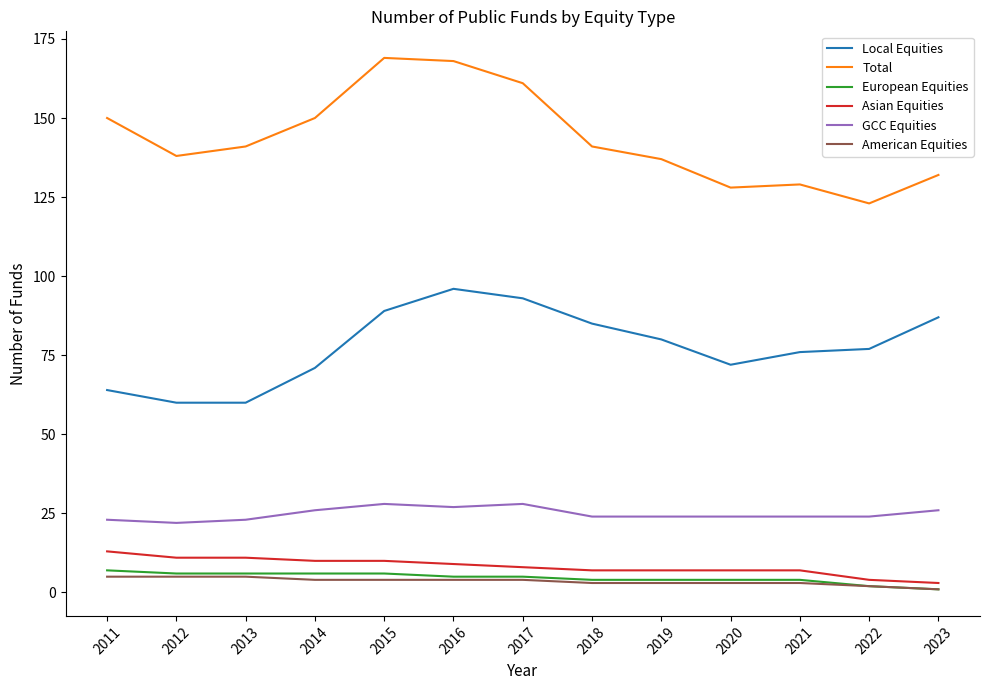

Reading left to right, extract all data points from this chart.

Local Equities: 64	60	60	71	89	96	93	85	80	72	76	77	87
Total: 150	138	141	150	169	168	161	141	137	128	129	123	132
European Equities: 7	6	6	6	6	5	5	4	4	4	4	2	1
Asian Equities: 13	11	11	10	10	9	8	7	7	7	7	4	3
GCC Equities: 23	22	23	26	28	27	28	24	24	24	24	24	26
American Equities: 5	5	5	4	4	4	4	3	3	3	3	2	1